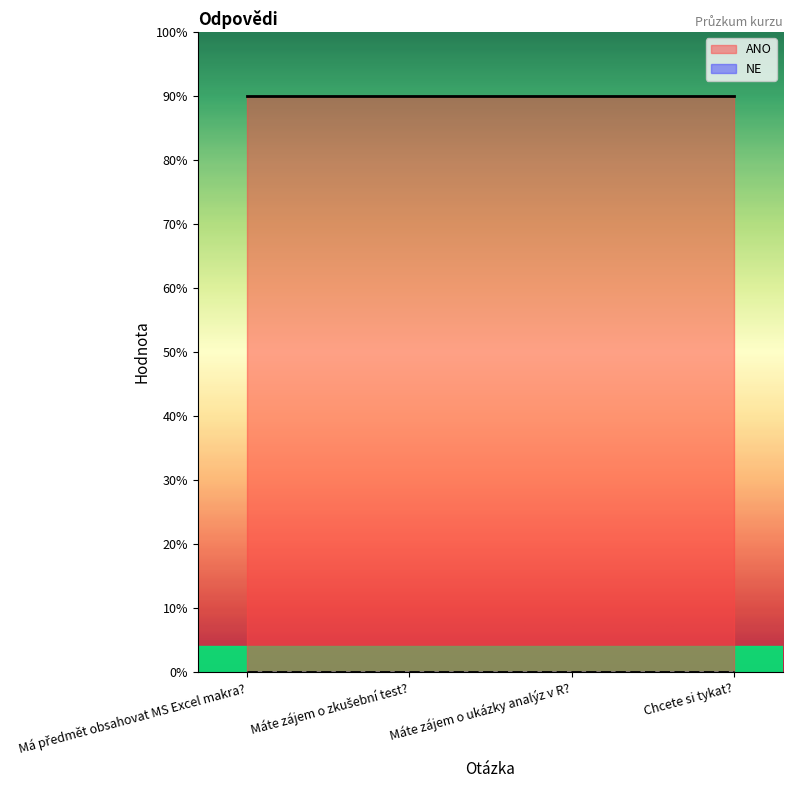

Reading left to right, extract all data points from this chart.

ANO: Má předmět obsahovat MS Excel makra?=9	Máte zájem o zkušební test?=9	Máte zájem o ukázky analýz v R?=9	Chcete si tykat?=9
NE: Má předmět obsahovat MS Excel makra?=0	Máte zájem o zkušební test?=0	Máte zájem o ukázky analýz v R?=0	Chcete si tykat?=0